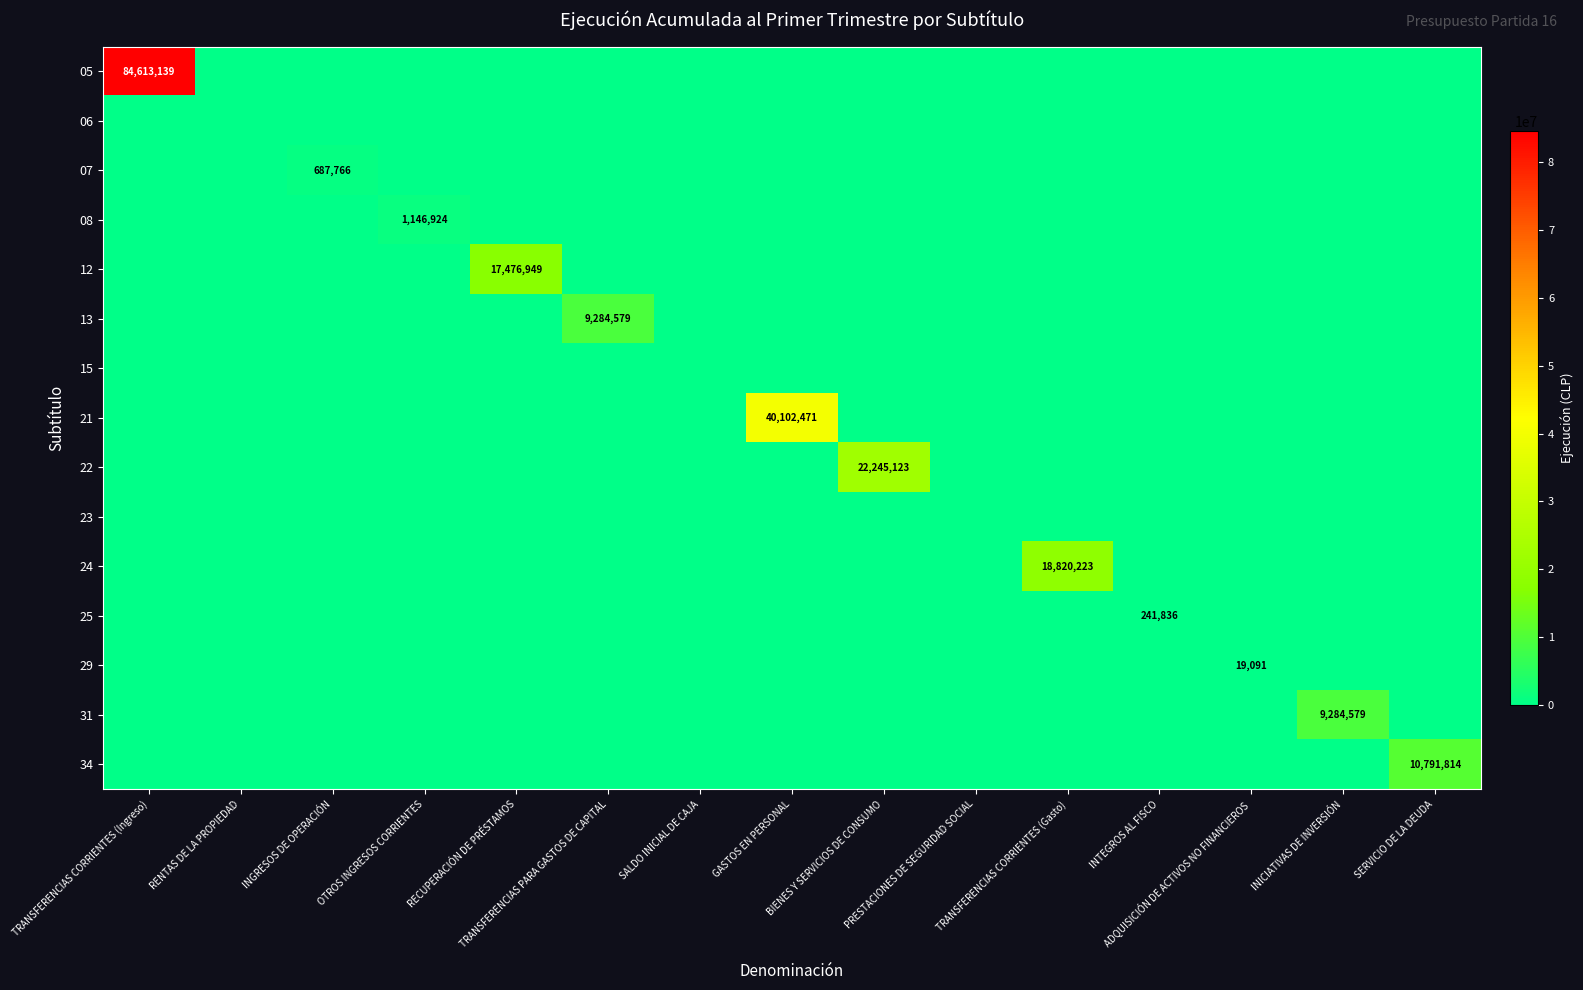

What is the difference between the highest and lowest values at INGRESOS DE OPERACIÓN?

687766